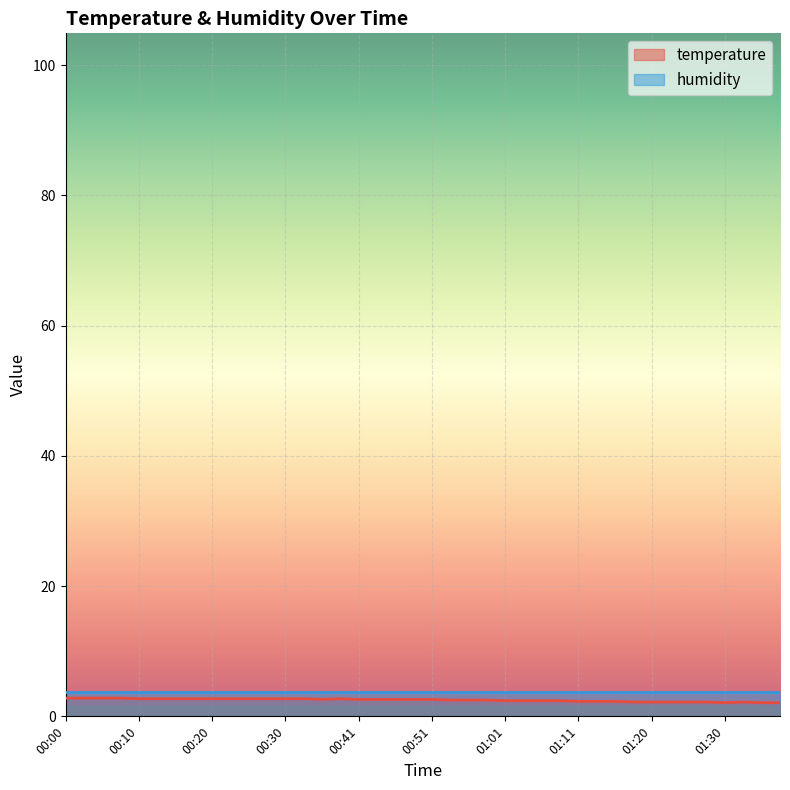

True or false: the data shows 2.7 at 00:17.

True